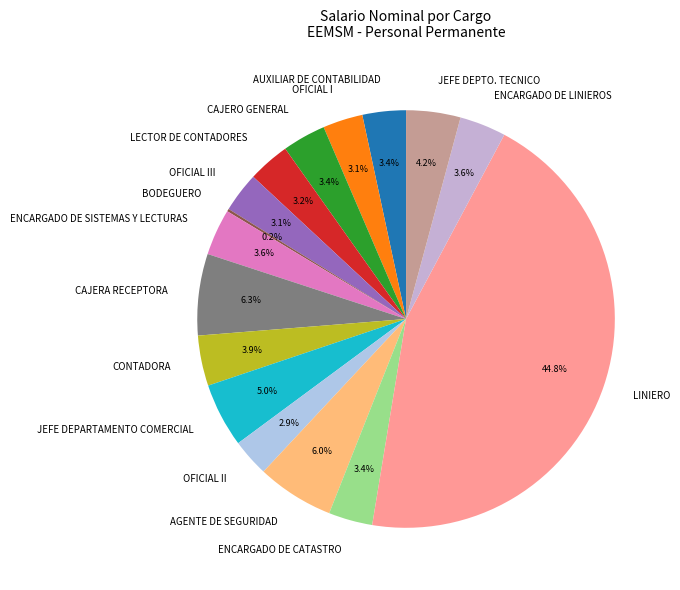

Does JEFE DEPARTAMENTO COMERCIAL represent more than half of the total?

No